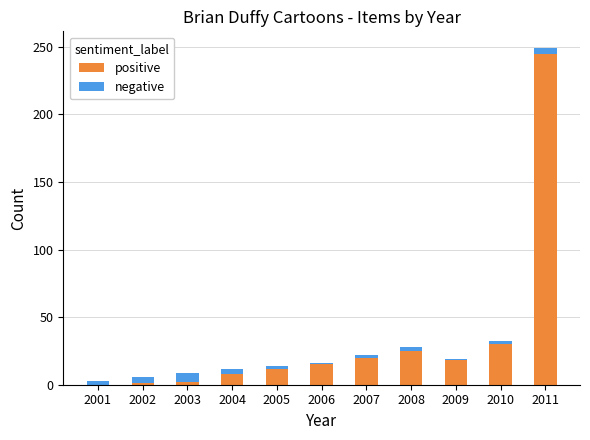

What is the highest value of the positive series?

245